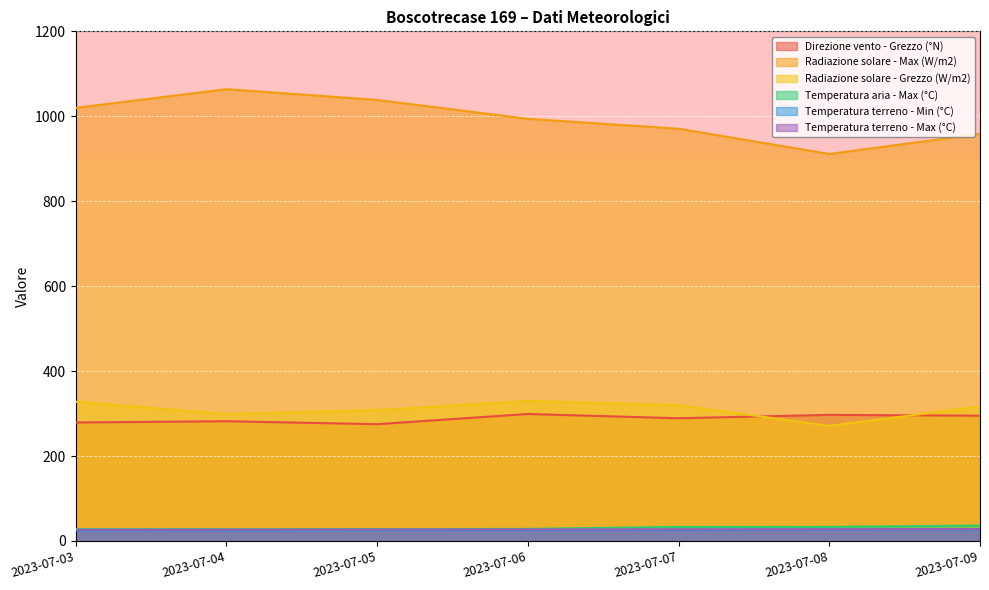

The Radiazione solare - Max (W/m2) series shows 368.0 at 2023-07-06. True or false?

False